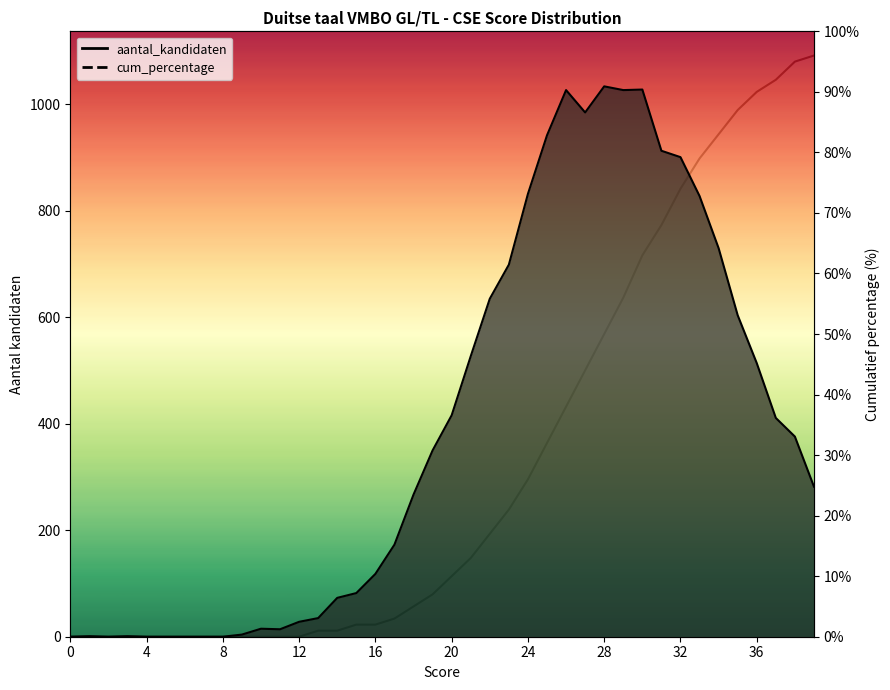

Which label corresponds to the largest value in the chart?

39